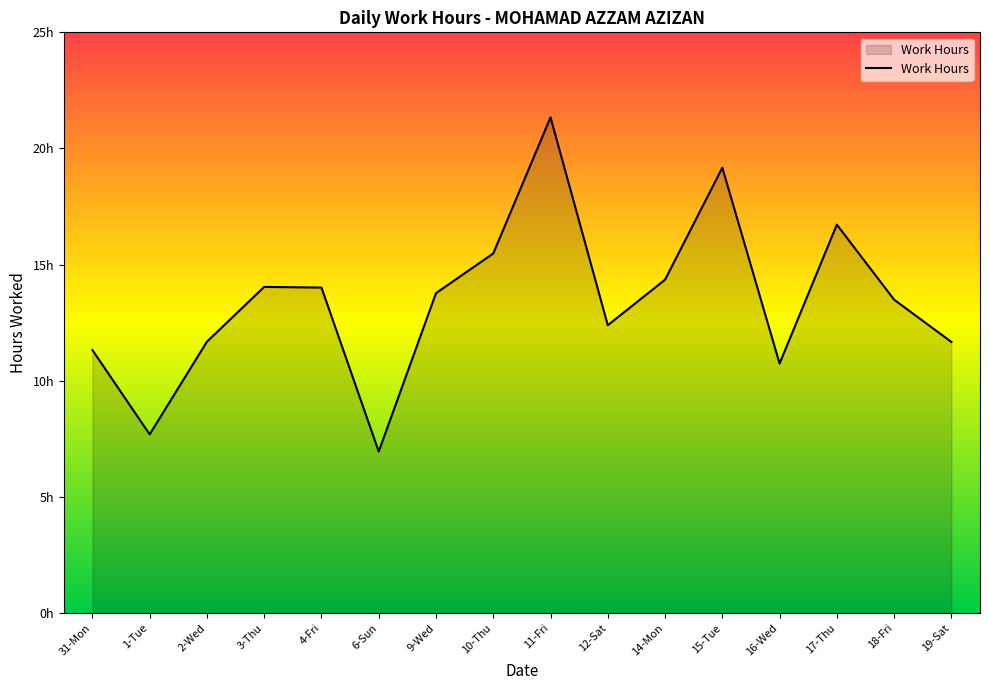

Does the chart have visible grid lines?

No